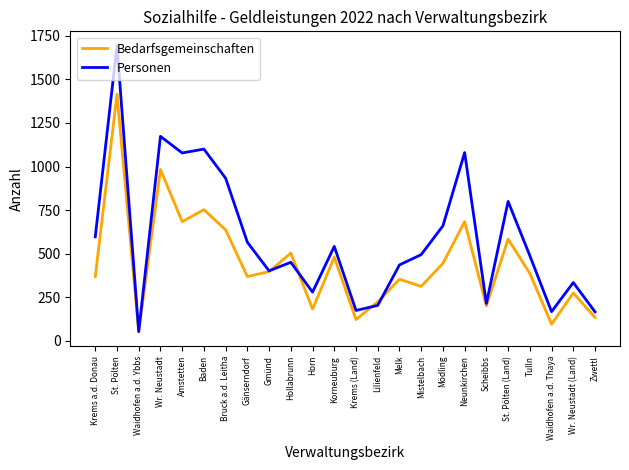

What are all the series names shown in the legend?

Bedarfsgemeinschaften, Personen